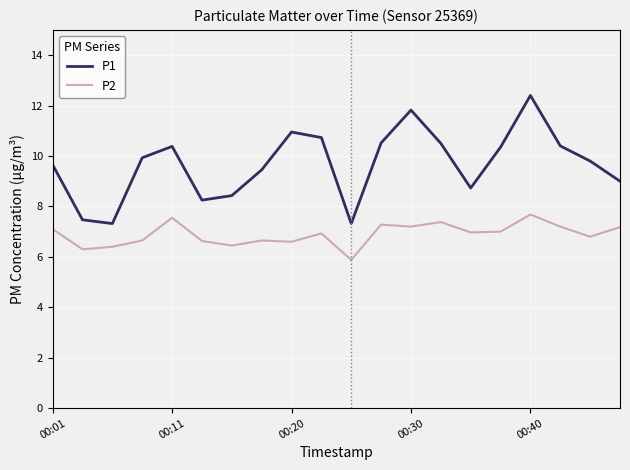

True or false: P2 and P1 cross at least once.

False